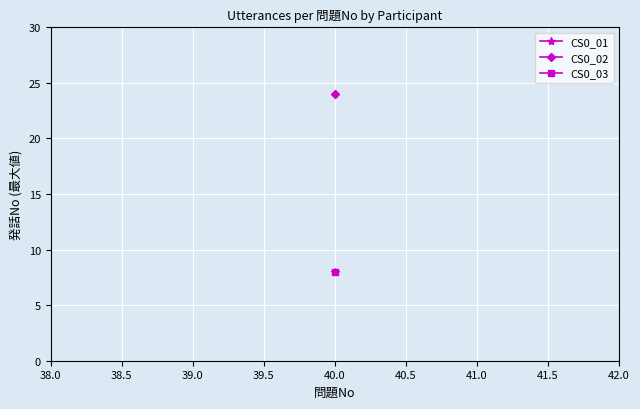

Which series has the largest total across all categories?

CS0_02